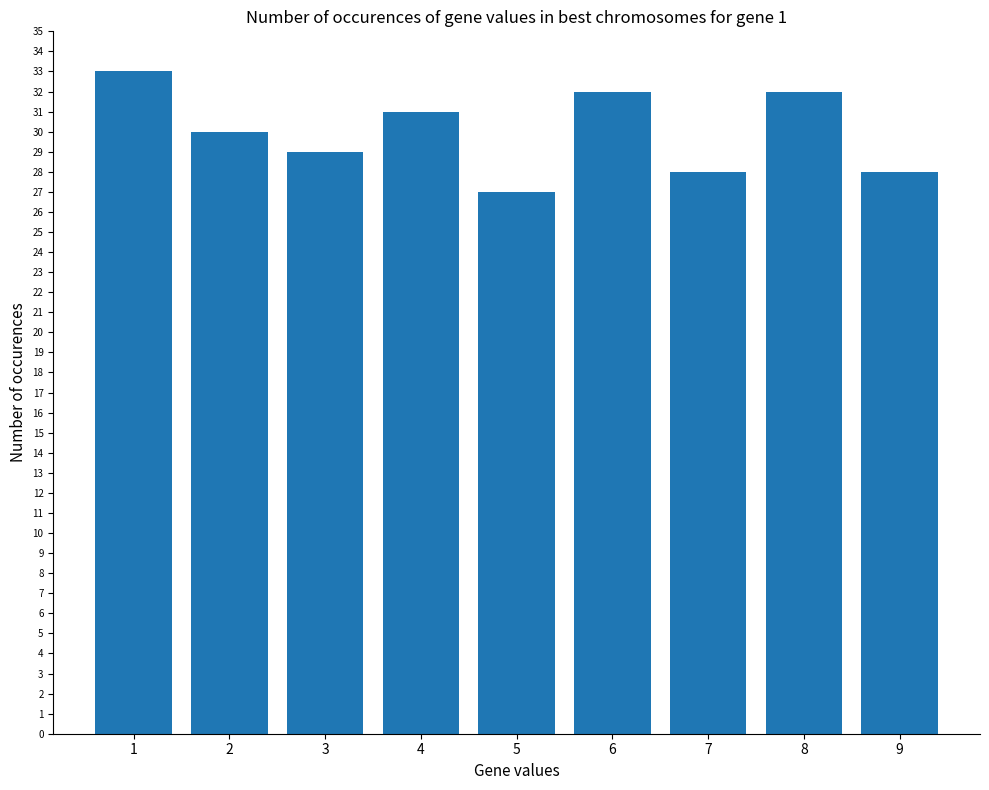

What is the value of the 6th bar from the left?

32